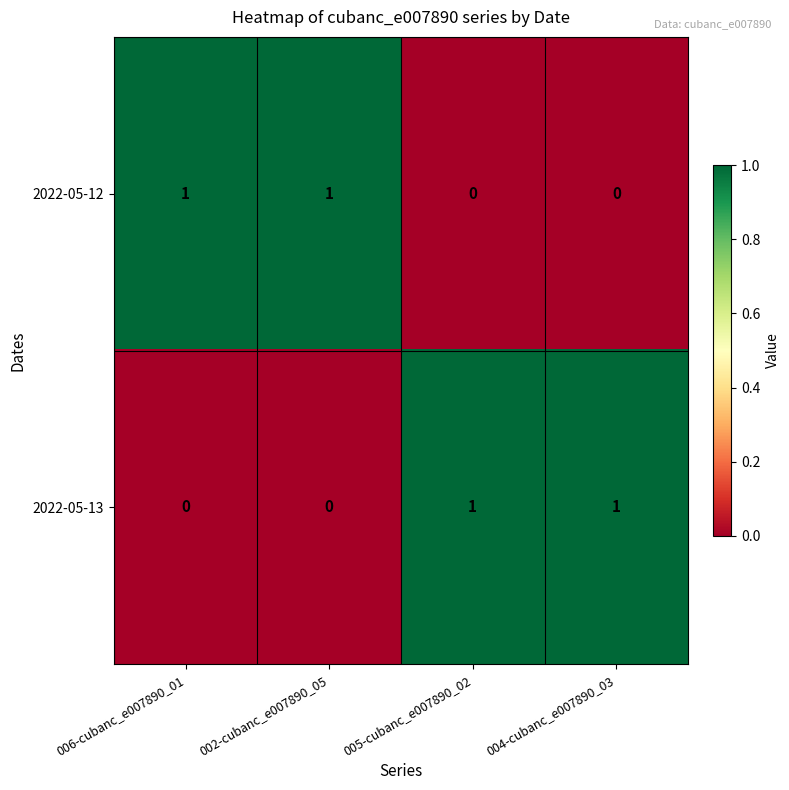

The value of 2022-05-13 at 006-cubanc_e007890_01 is 0. True or false?

True